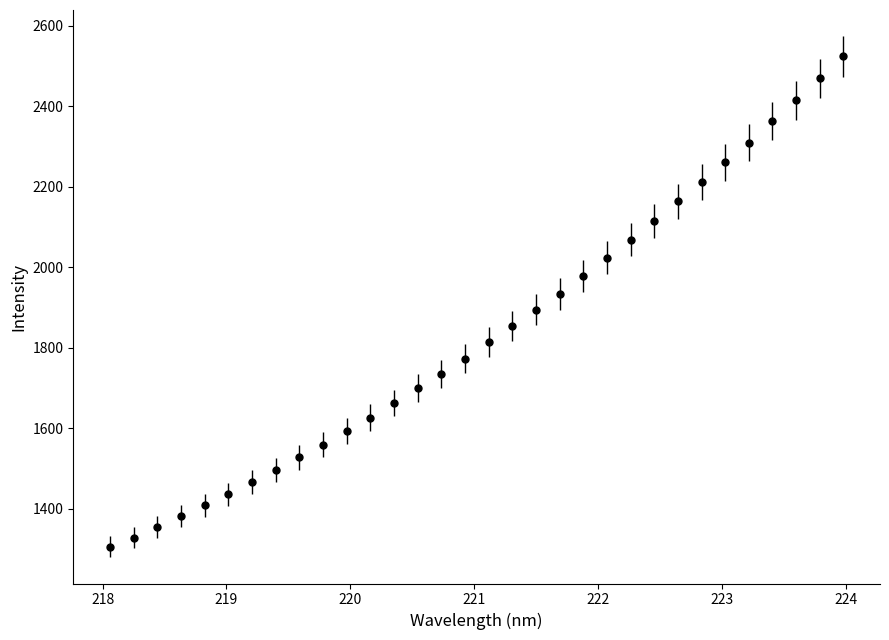

True or false: there are more than 2 points higher than both neighbors.

False